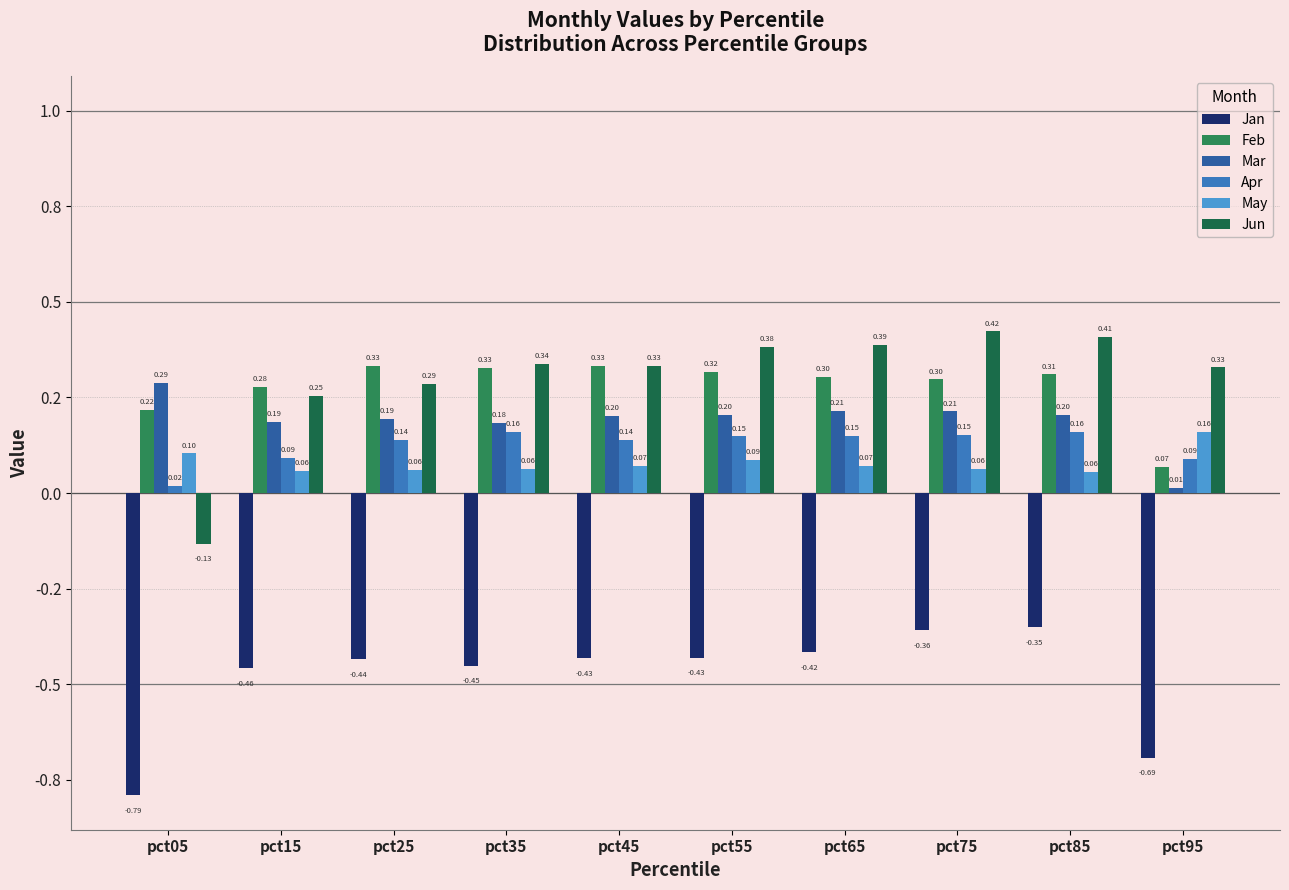

Are the bars horizontal?

No